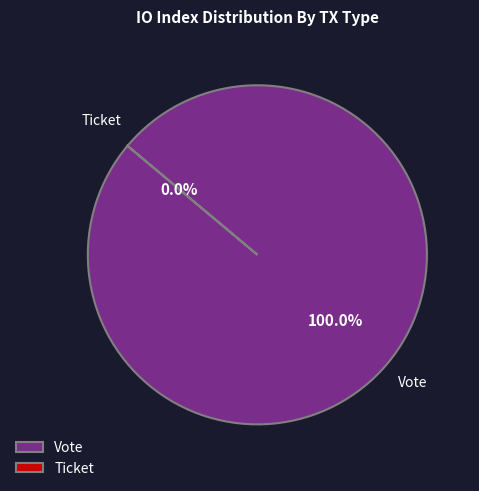

Rank the categories by value from lowest to highest.

Ticket, Vote